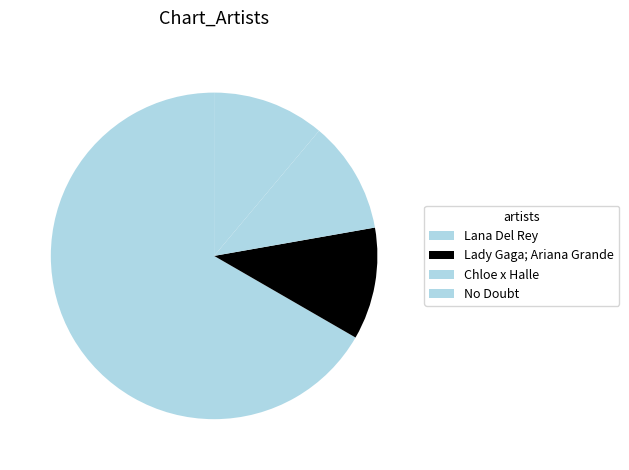

Rank the categories by value from lowest to highest.

Lady Gaga; Ariana Grande, Chloe x Halle, No Doubt, Lana Del Rey